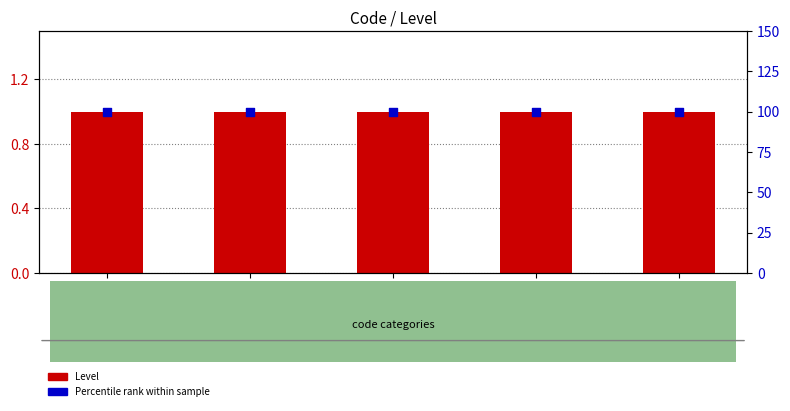

At how many categories does at least one series exceed 99?

5